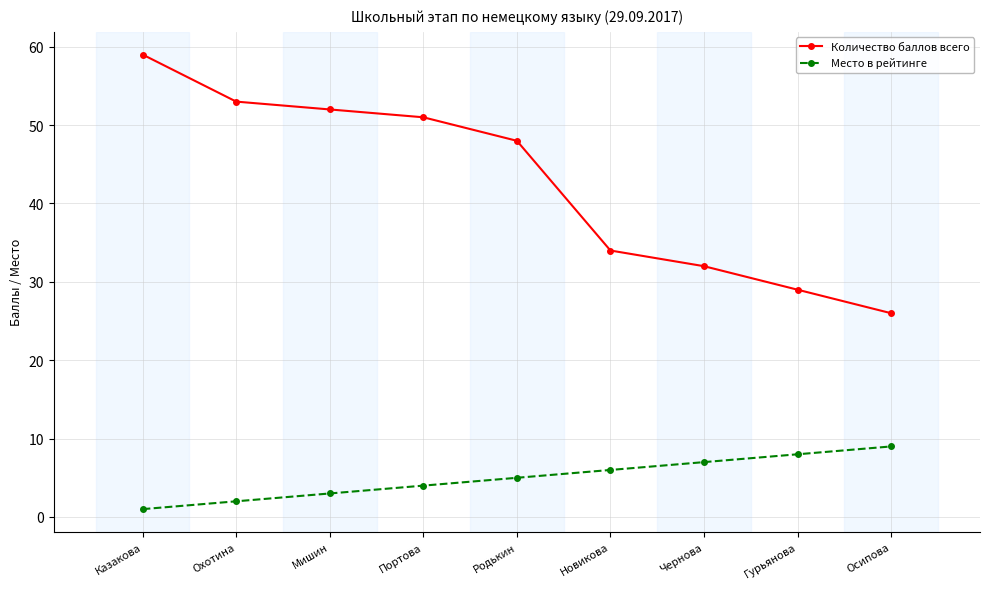

List the labels in order of Количество баллов всего value, smallest first.

Осипова, Гурьянова, Чернова, Новикова, Родькин, Портова, Мишин, Охотина, Казакова